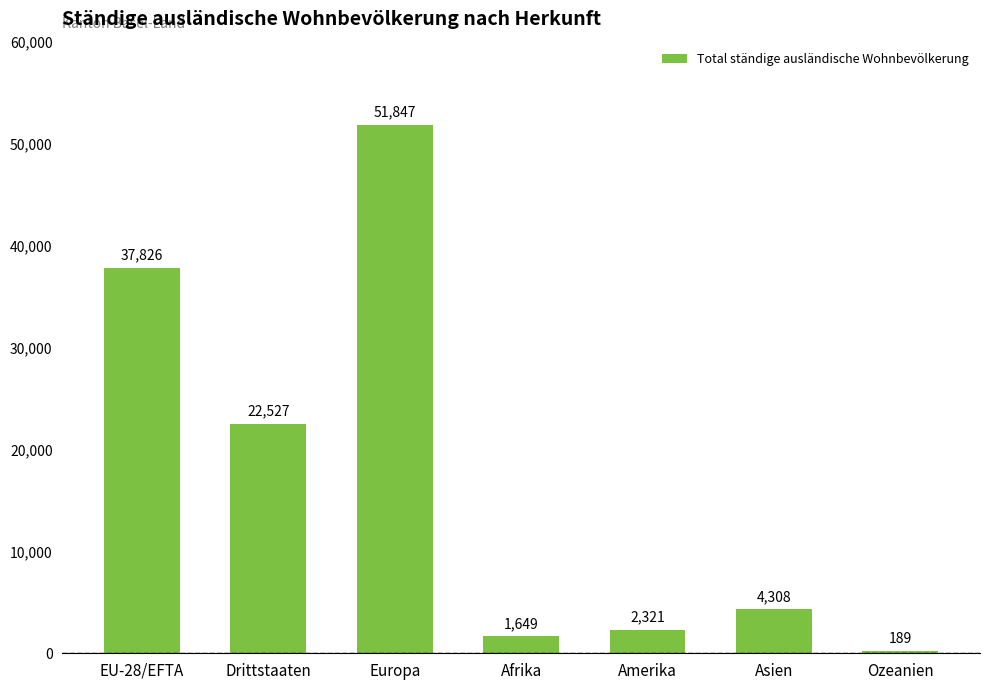

Reading left to right, list all the values displayed in this chart.

37826	22527	51847	1649	2321	4308	189